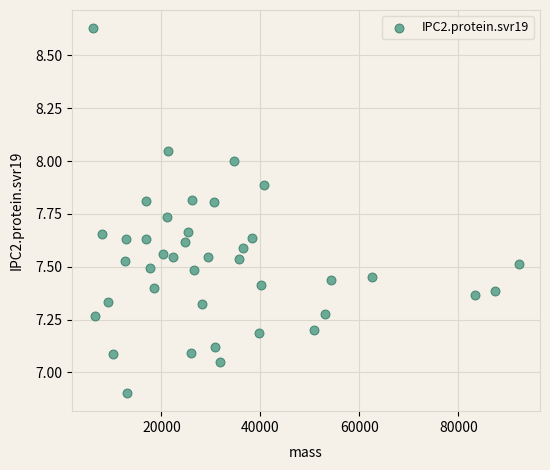

What is the range of X values (max minus min)?

85935.6